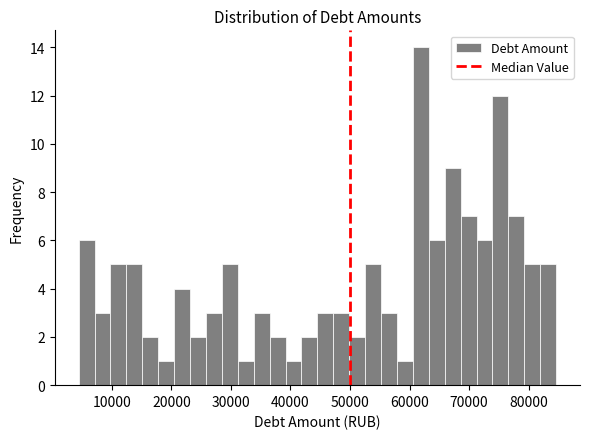

Read against the x-axis, roughly where is the centre of the tallest bar?

62000